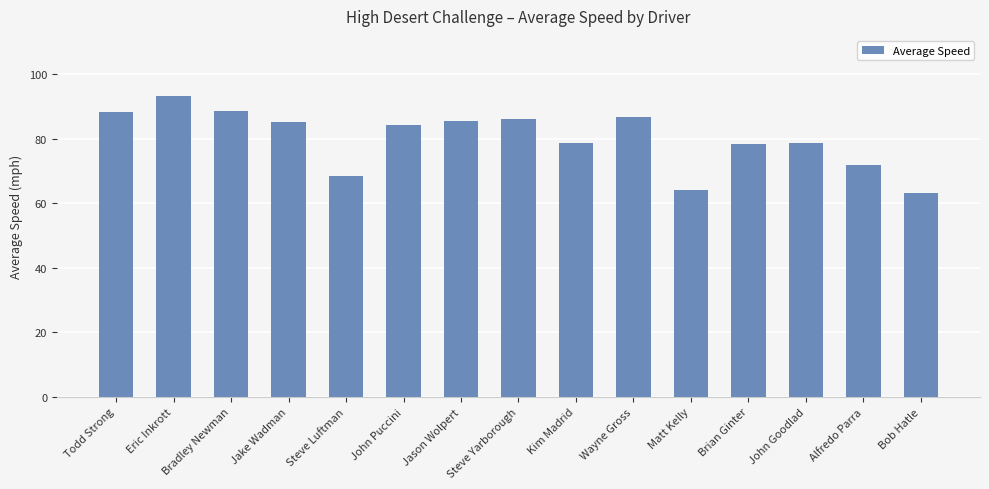

Read the value at Wayne Gross.

86.6